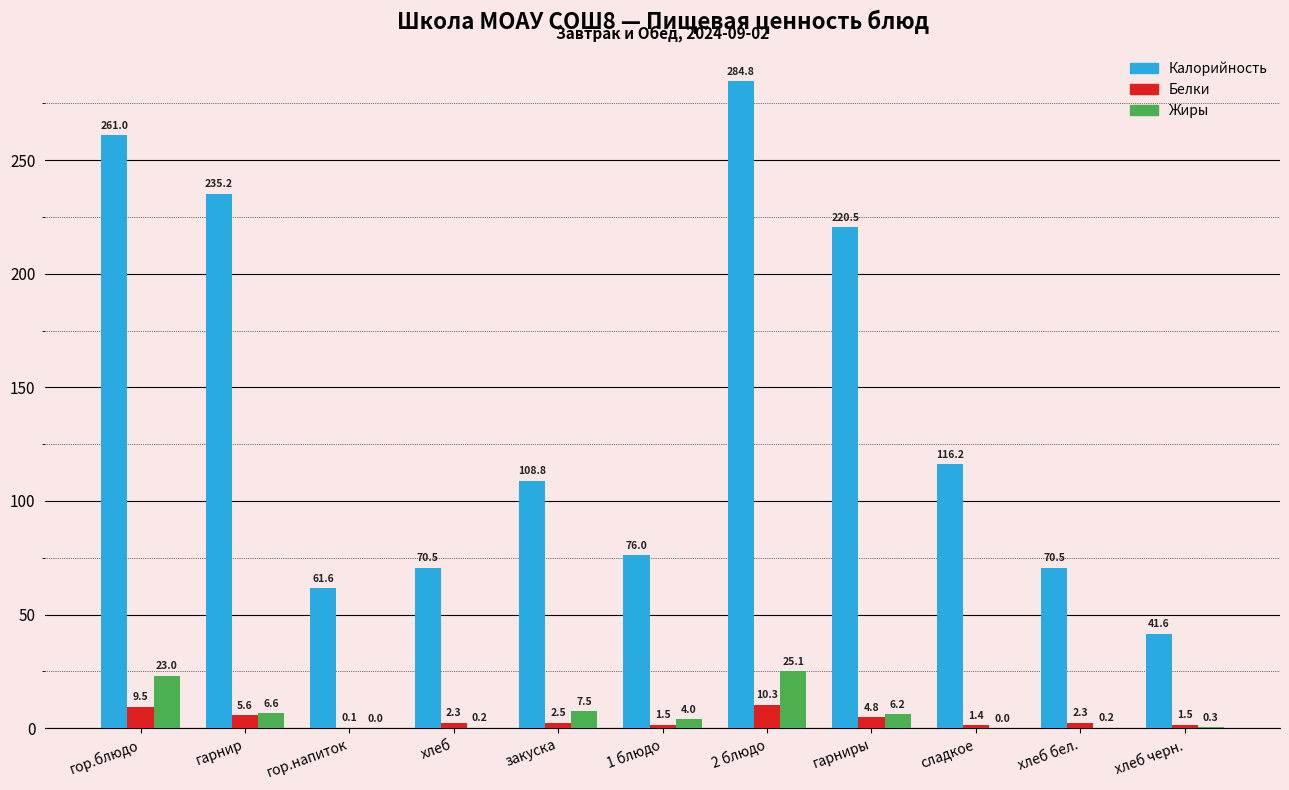

Between гор.напиток and 1 блюдо, which series saw the biggest shift?

Калорийность